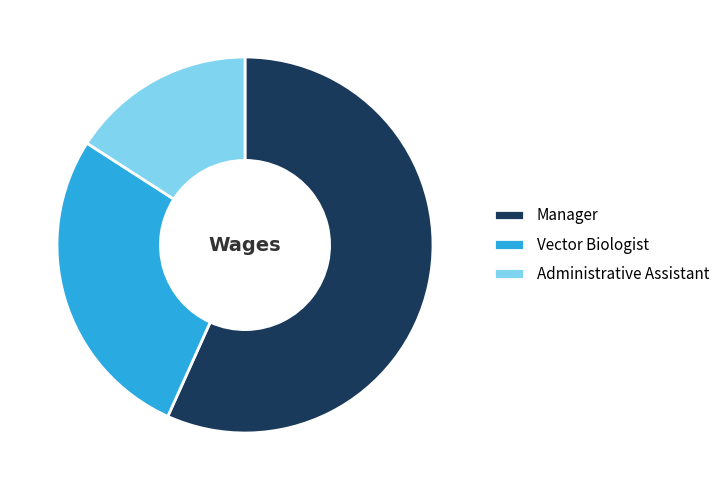

Do Administrative Assistant and Manager together represent more than half of the pie?

Yes